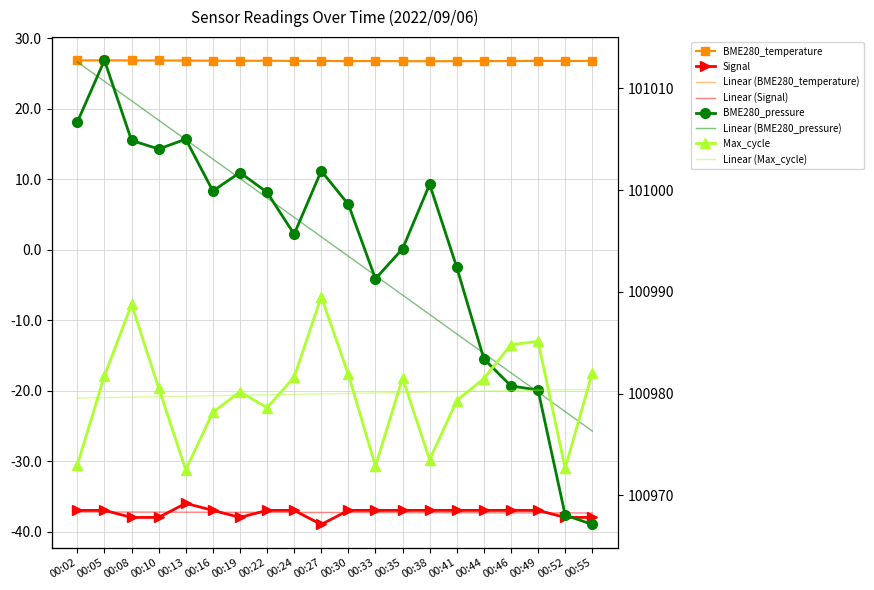

True or false: BME280_temperature and Signal cross at least once.

False